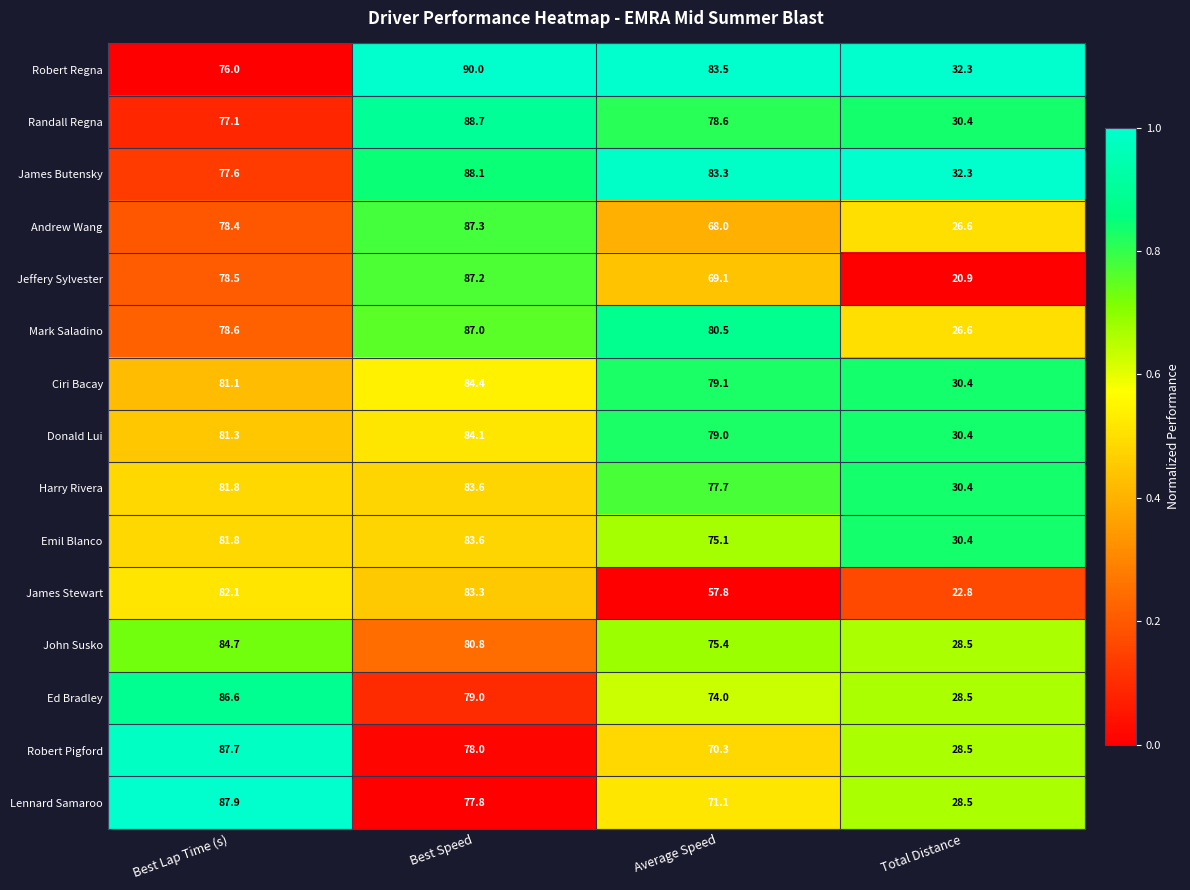

The value of Robert Regna at Best Speed is 90.0. True or false?

True